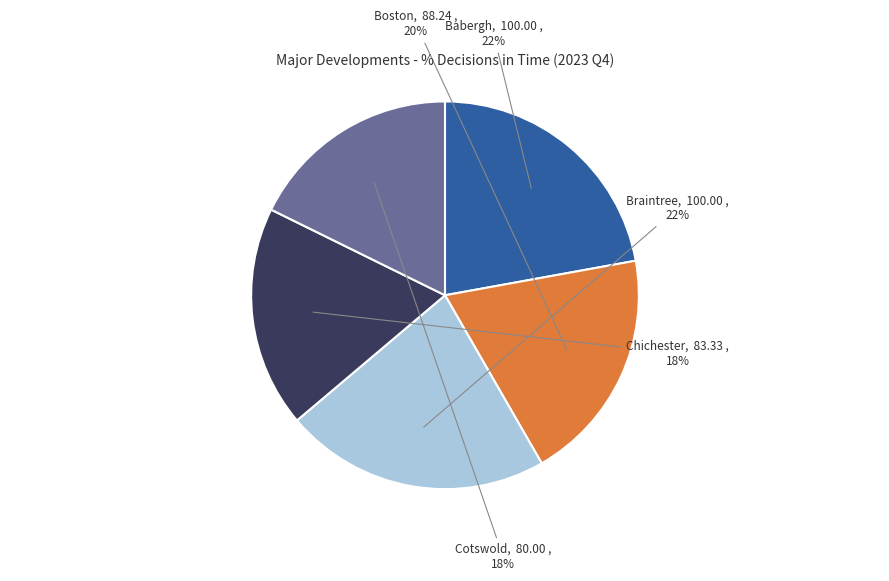

Does Chichester represent more than half of the total?

No